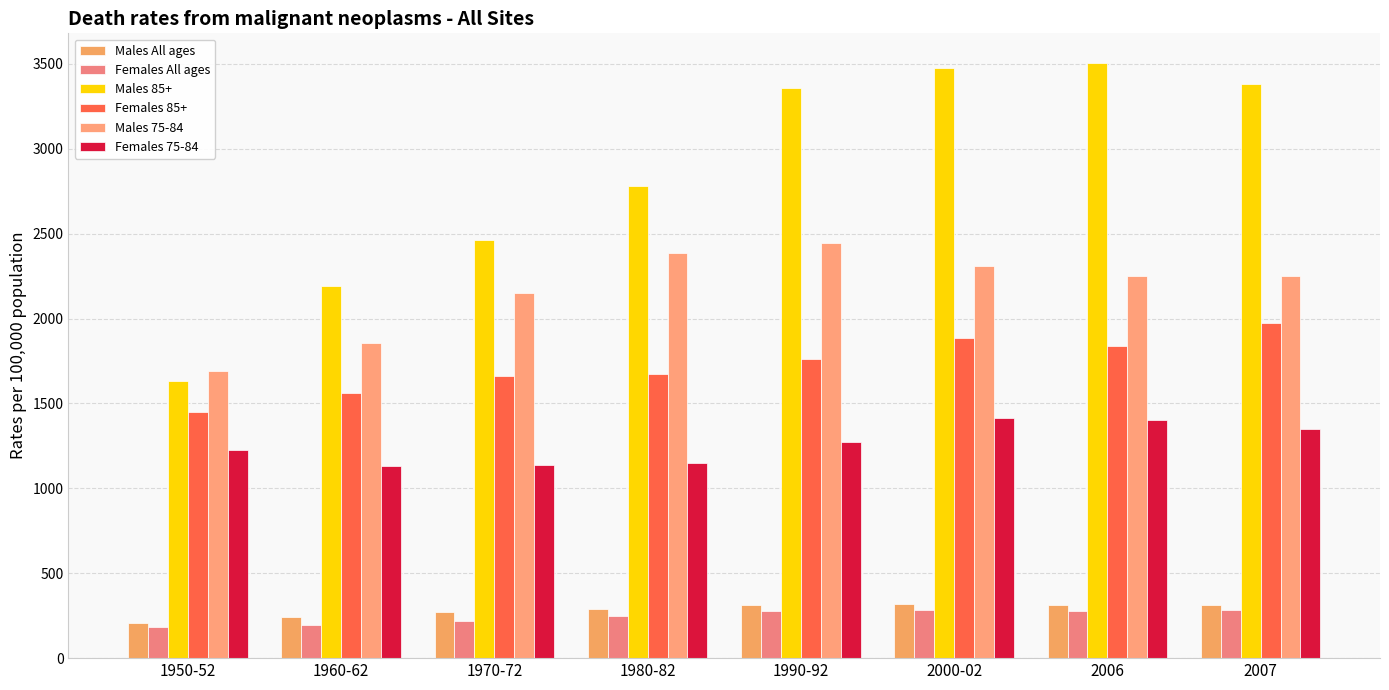

What is the total value across all series at 2006?

9588